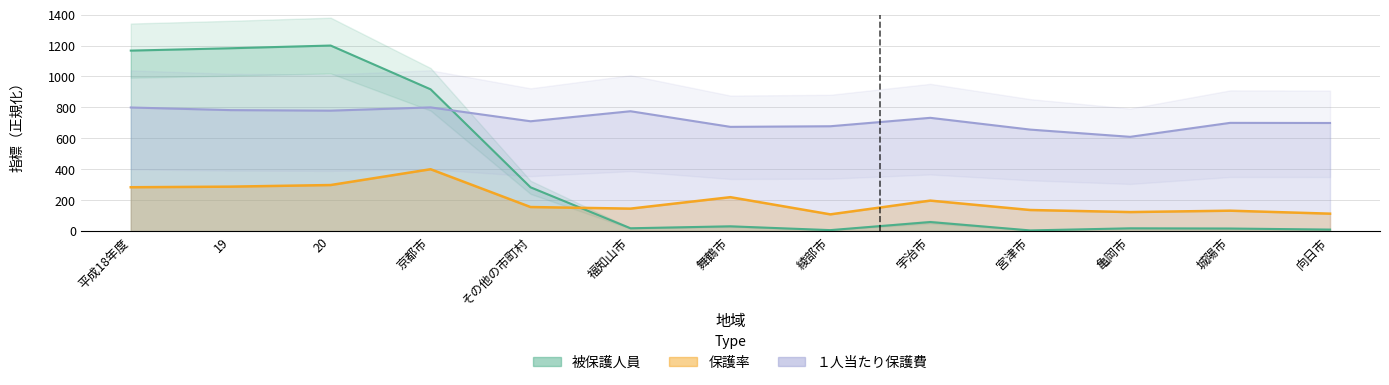

At which label does 保護率 reach its minimum?

綾部市